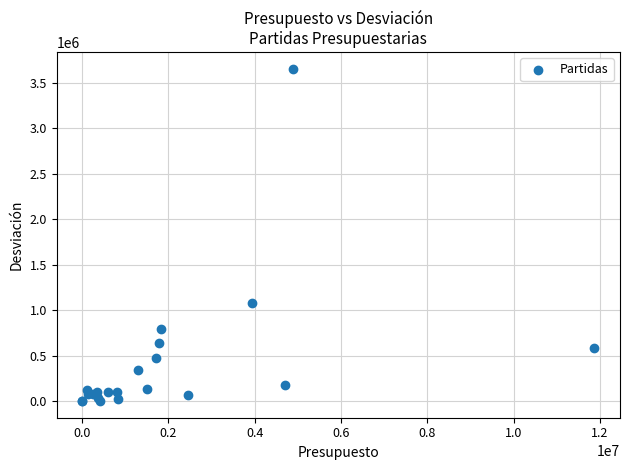

What Y value in the scatter plot is closest to 1828471?

1073550.9